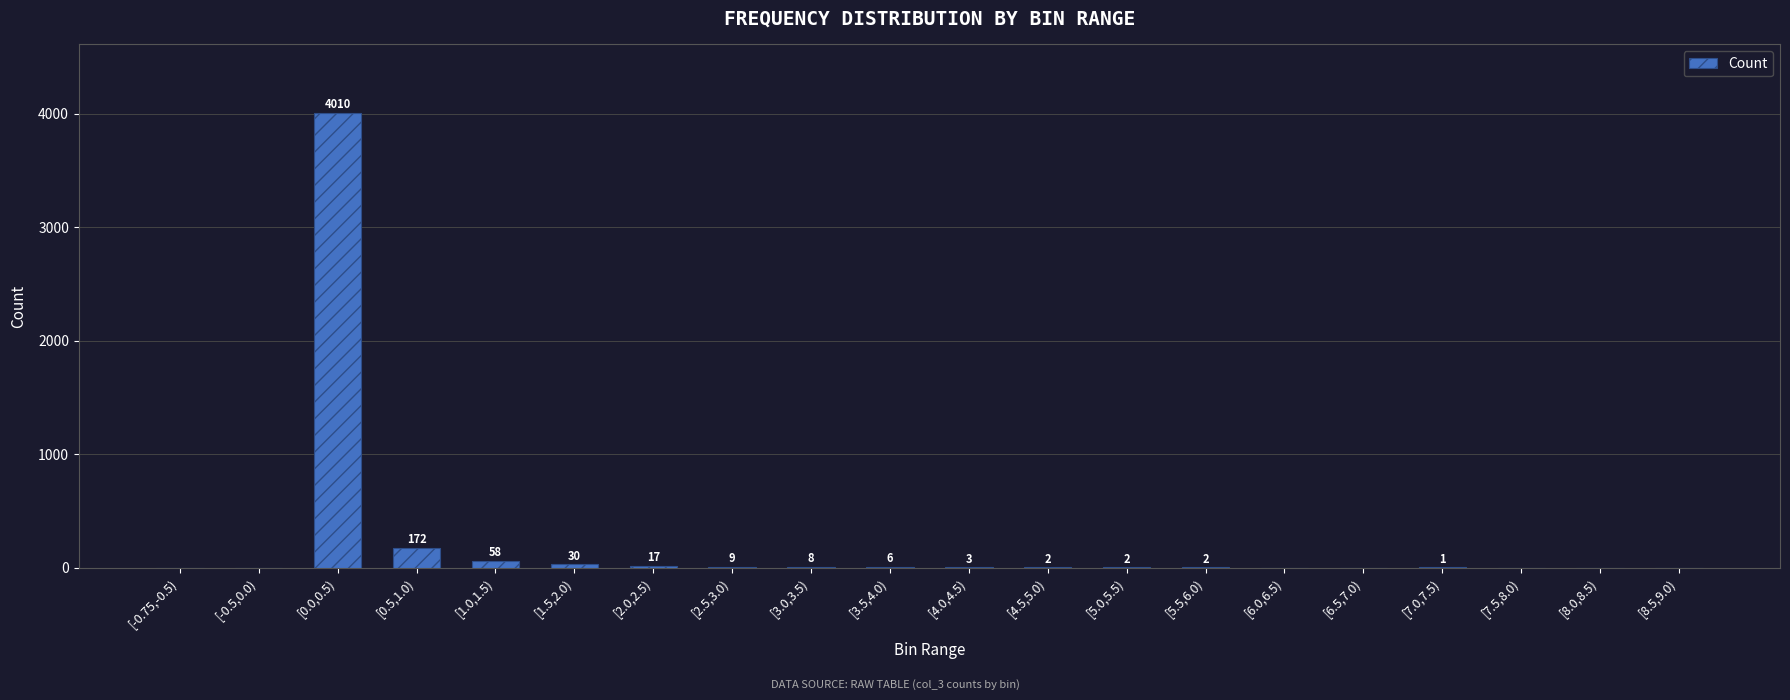

What is the sum of all values?

4320